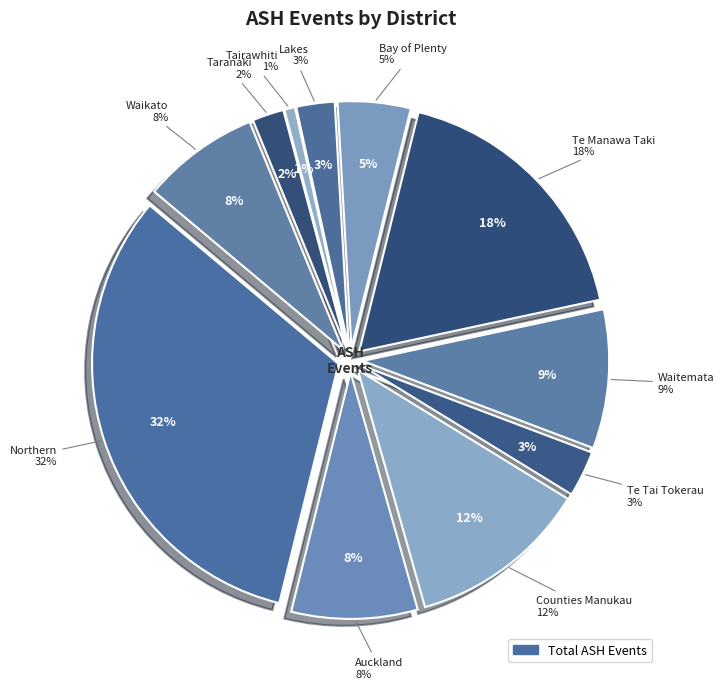

To the nearest percent, what is the combined percentage of Waitemata and Taranaki?

11%